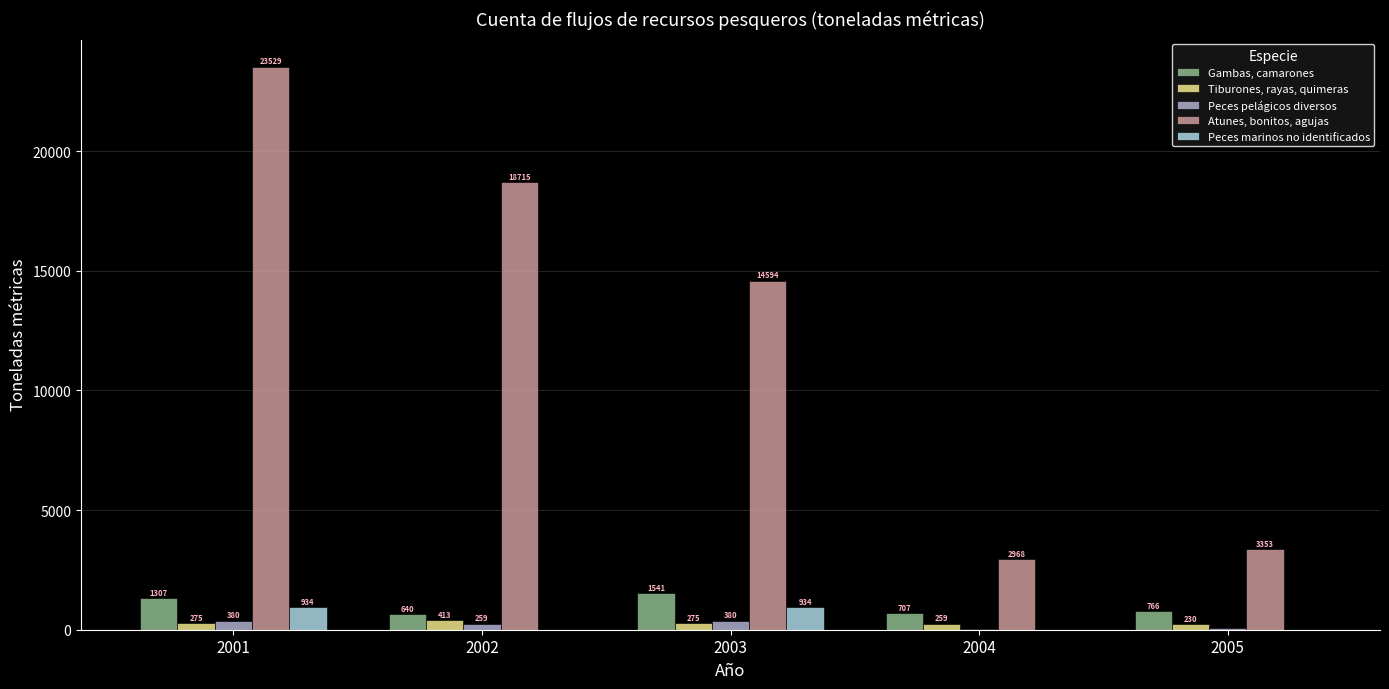

Is the value of Peces pelágicos diversos at 2001 greater than the value of Tiburones, rayas, quimeras at 2002?

No